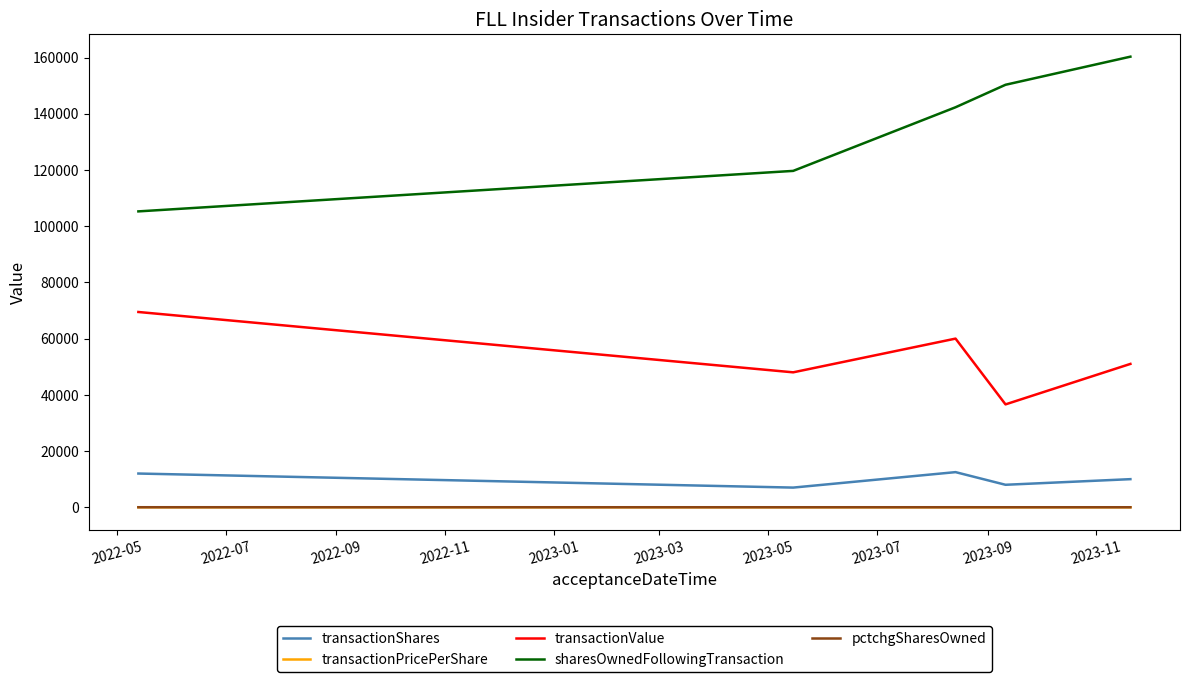

Which series has the largest total across all categories?

sharesOwnedFollowingTransaction